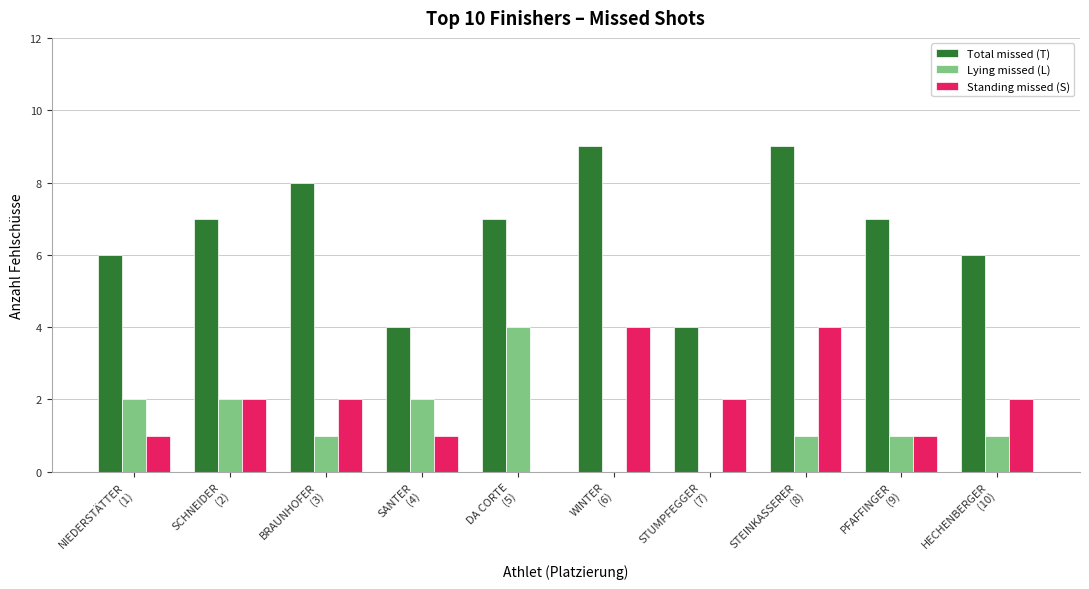

How many groups of bars are there?

10